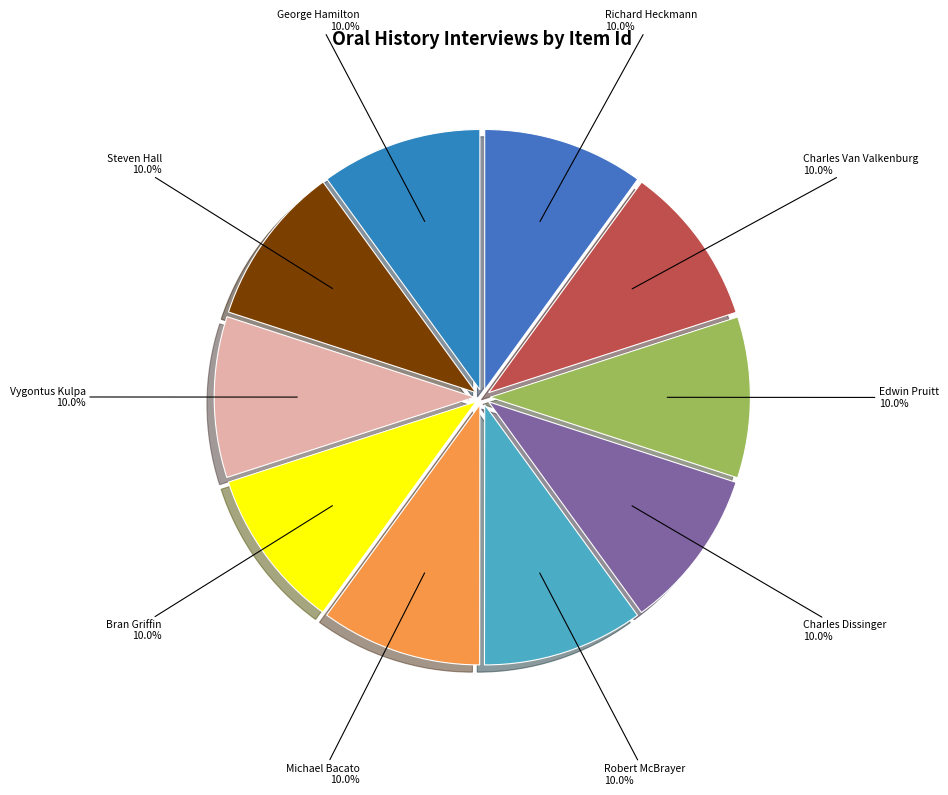

To the nearest percent, what portion does Richard Heckmann represent?

10%